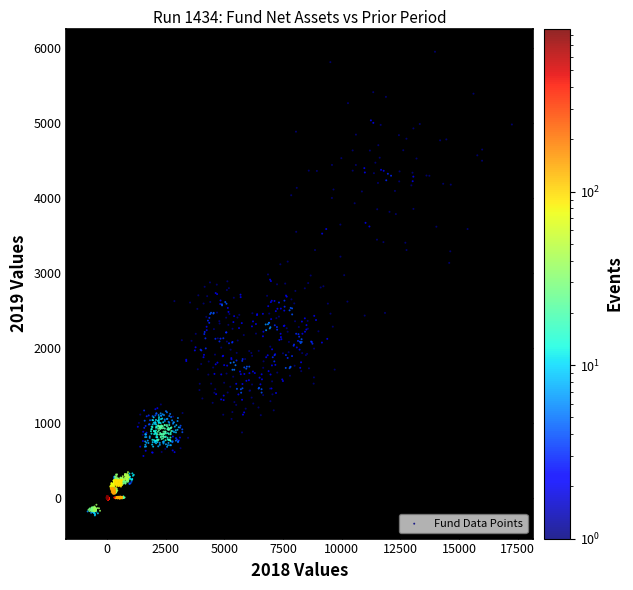

What is the range of Y values (max minus min)?

6186.4